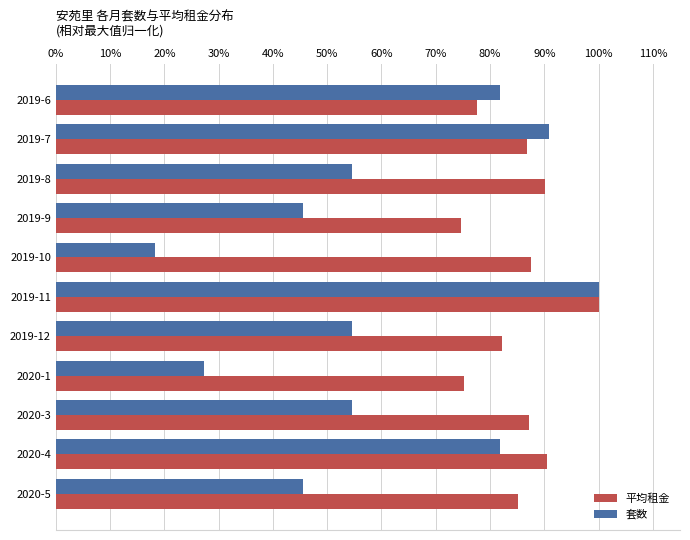

What are all the series names shown in the legend?

平均租金, 套数